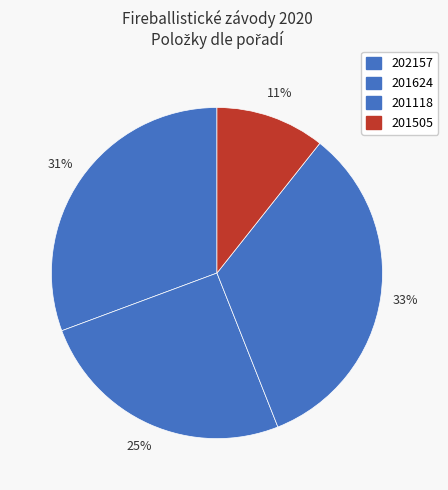

Does 201118 account for over 50% of the chart?

No